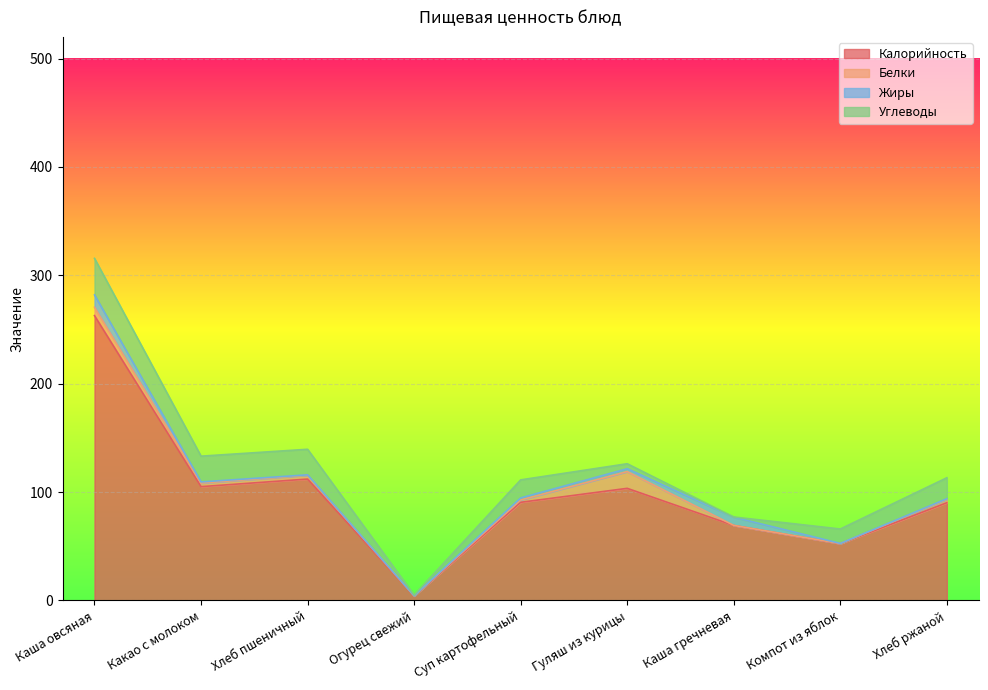

Reading left to right, transcribe all the data shown in this chart.

Калорийность: 262.8	105.0	112.0	4.0	90.5	103.4	69.1	52.3	90.1
Белки: 7.8	3.3	3.6	0.2	2.2	15.4	0.1	0.1	3.2
Жиры: 11.4	1.1	0.3	0.0	1.9	2.7	7.6	0.1	0.5
Углеводы: 33.7	23.8	23.6	0.7	16.7	4.6	0.1	13.3	19.4